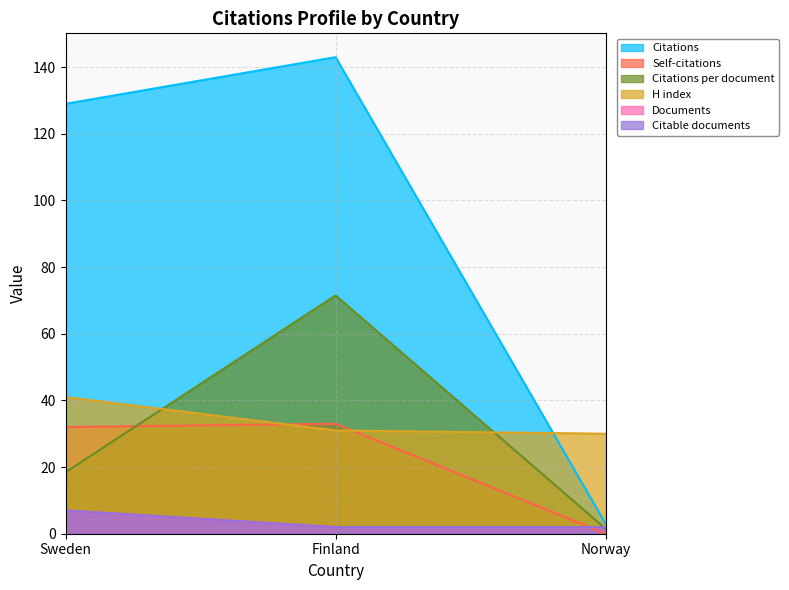

The value of Documents at Finland is 2.0. True or false?

True